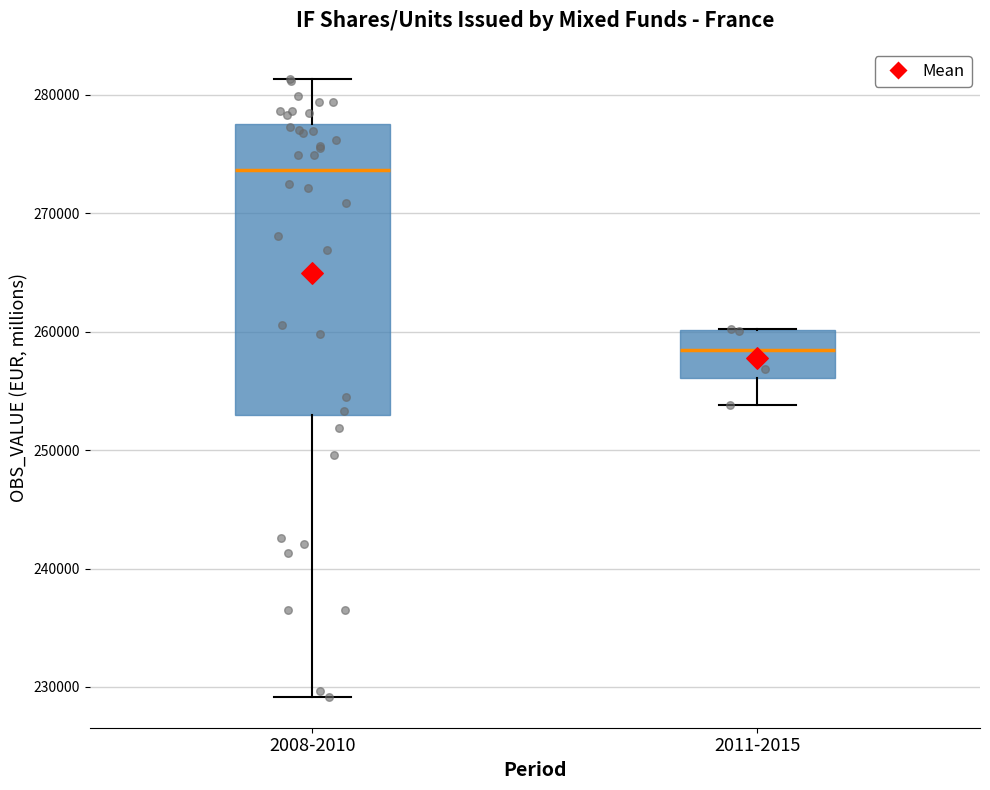

Which box's median line is the lowest?

2011-2015